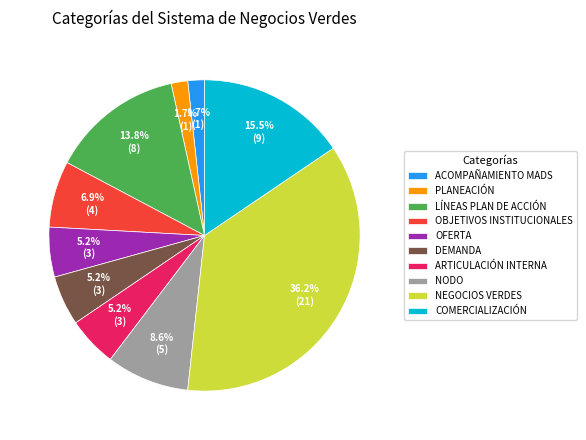

How much of the chart is everything except PLANEACIÓN?

98.3%